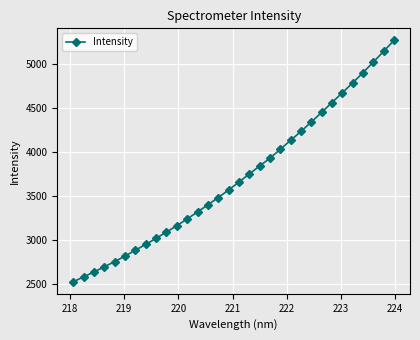

Reading left to right, transcribe all the data shown in this chart.

2524.3	2580.4	2635.2	2695.3	2753.8	2816.8	2883.8	2950.0	3019.0	3090.8	3163.0	3239.3	3319.7	3400.1	3483.4	3568.8	3659.5	3751.5	3842.1	3931.7	4032.5	4135.1	4236.5	4343.6	4453.8	4565.4	4676.6	4789.0	4905.4	5026.0	5148.7	5273.3